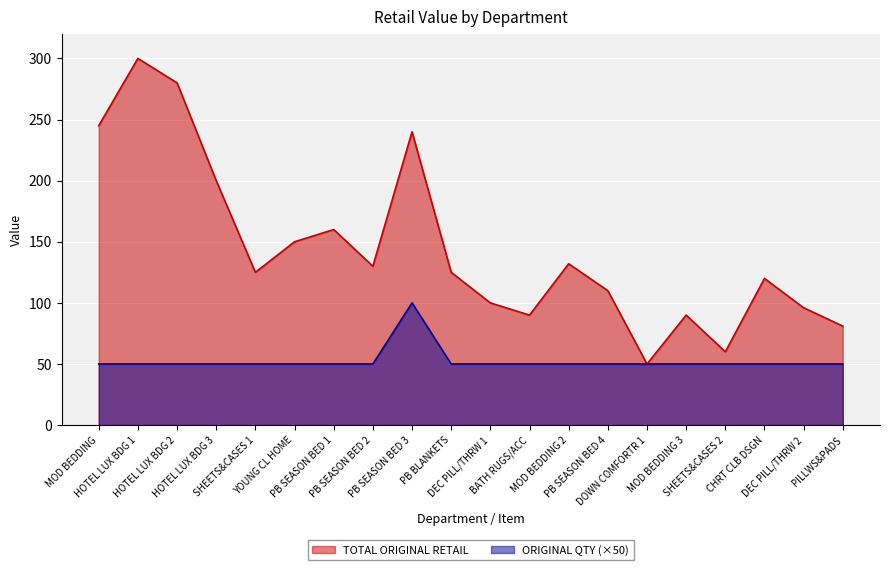

Which series has the largest total across all categories?

TOTAL ORIGINAL RETAIL